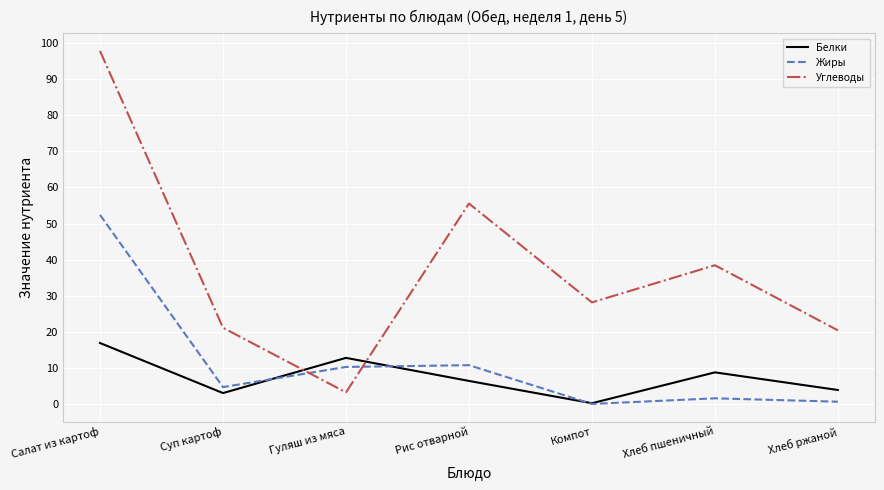

How many values in the Углеводы series are below 28?

3